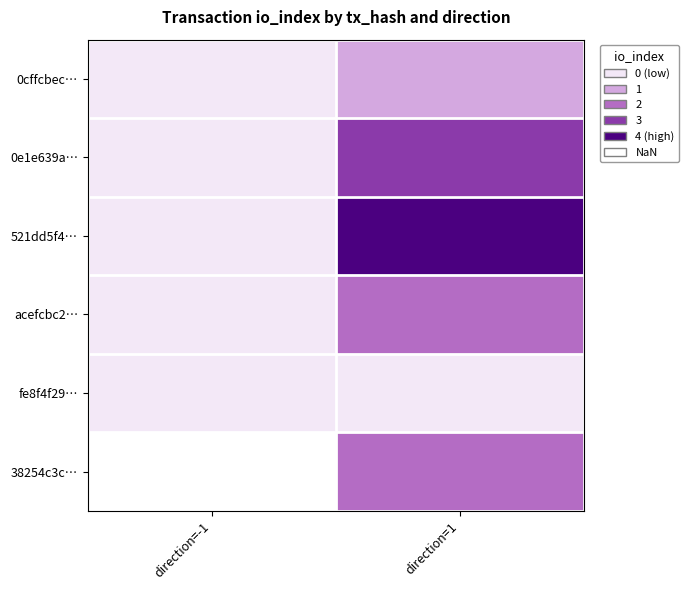

The 0cffcbec… series shows 0.0 at direction=-1. True or false?

True